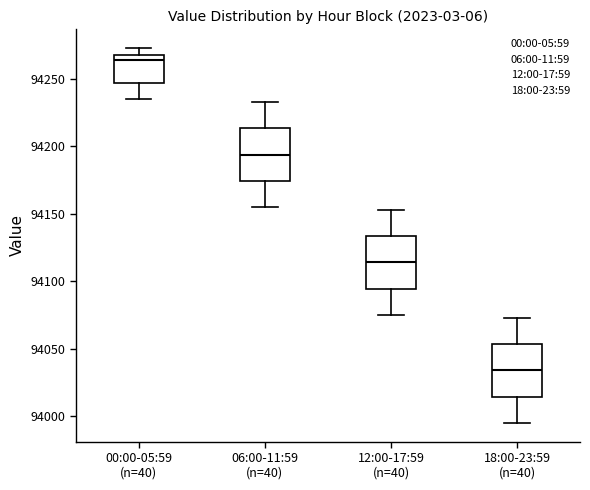

Reading left to right, transcribe this box plot: for each box, give where its median line is, the range the box spans, and where its two whiskers end, as read against the y-axis. The values are not printed on the chart, so give them approximately, as read against the axis.

00:00-05:59 (n=40): median 94265, box 94245 to 94270, whiskers 94235 to 94275
06:00-11:59 (n=40): median 94195, box 94175 to 94215, whiskers 94155 to 94235
12:00-17:59 (n=40): median 94115, box 94095 to 94135, whiskers 94075 to 94155
18:00-23:59 (n=40): median 94035, box 94015 to 94055, whiskers 93995 to 94075